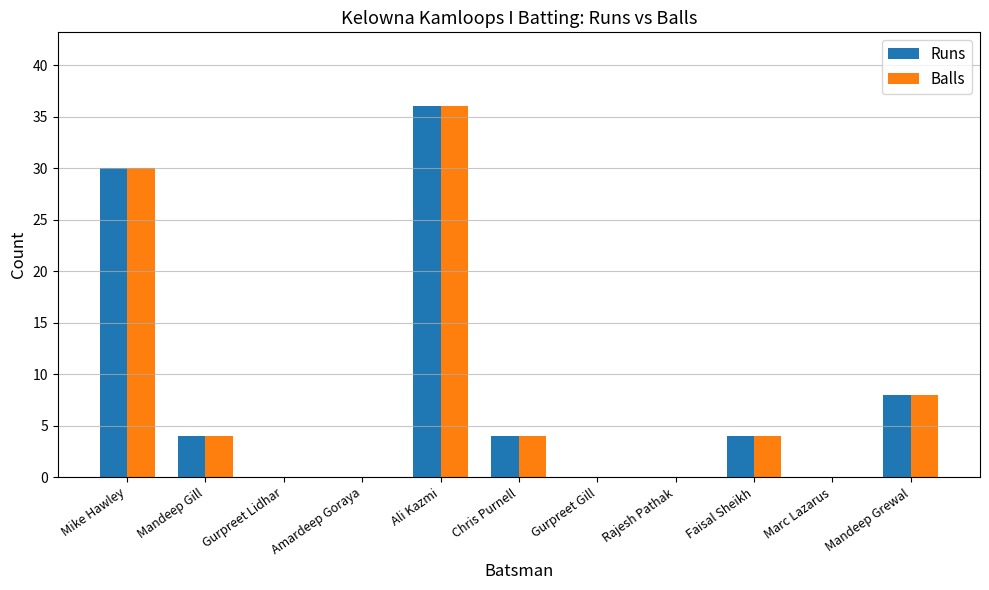

Count the number of categories in the chart.

11